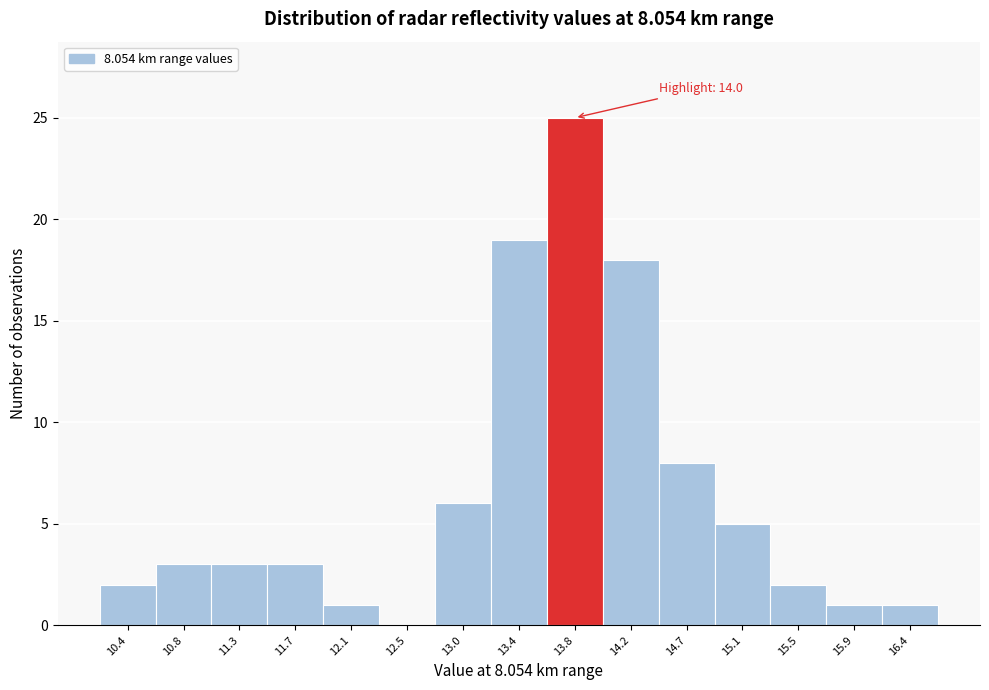

Reading right to left, what are all the values shown in this chart?

16.4=1	15.9=1	15.5=2	15.1=5	14.7=8	14.2=18	13.8=25	13.4=19	13.0=6	12.5=0	12.1=1	11.7=3	11.3=3	10.8=3	10.4=2